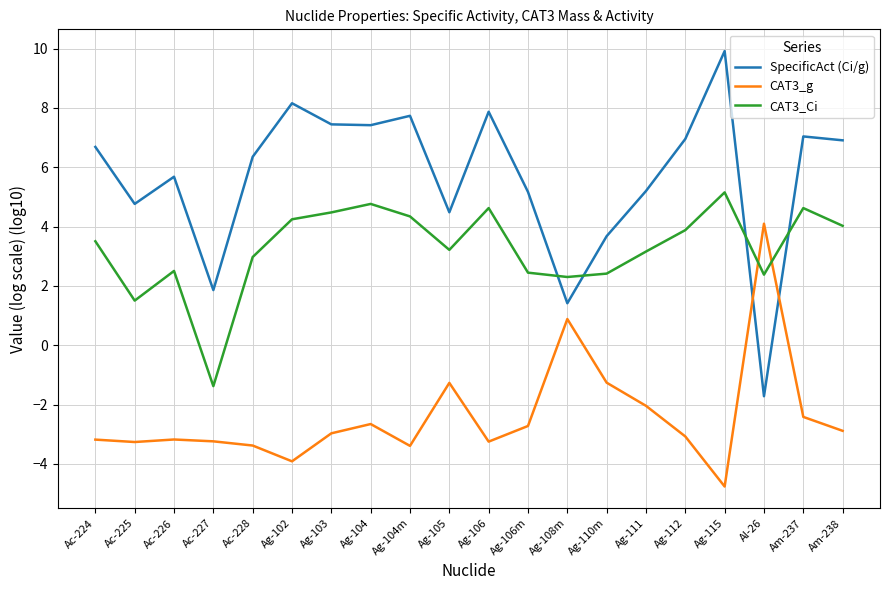

What is the total value across all series at Ag-105?

6.4